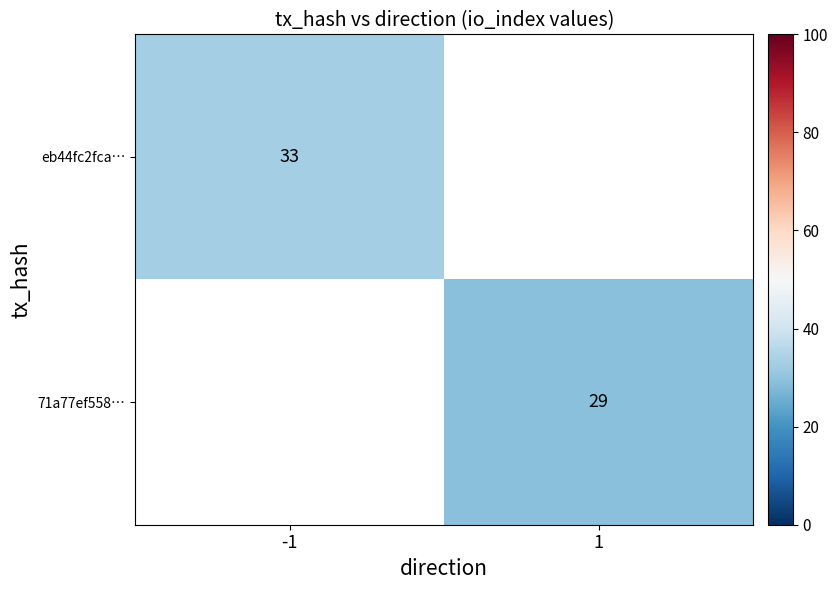

At which category does the chart reach its peak across all series?

-1